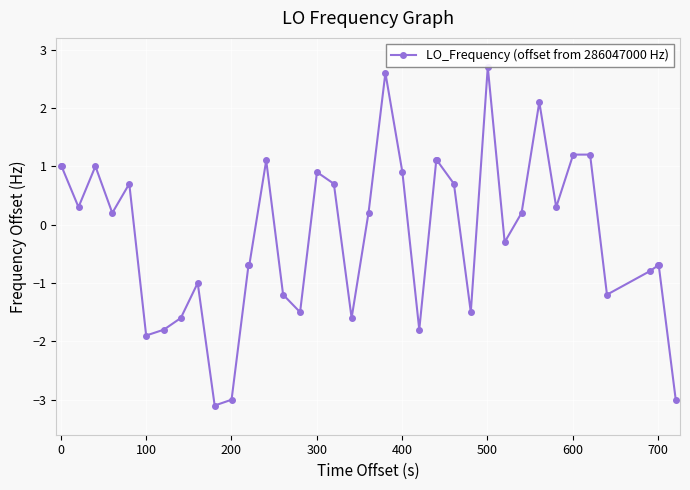

True or false: the data has more than 1 interior local peaks.

True